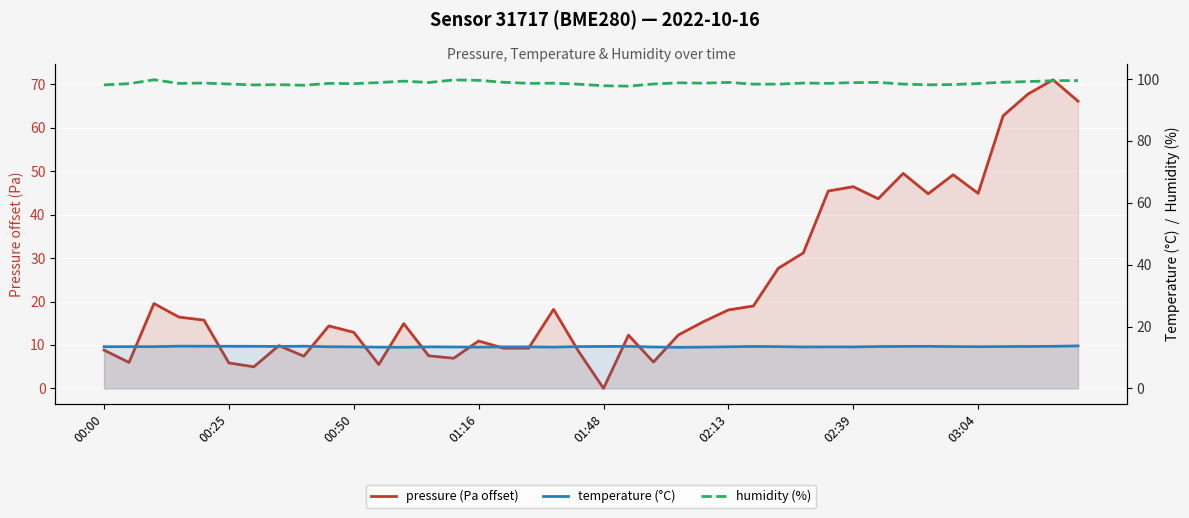

Reading left to right, extract all data points from this chart.

pressure (Pa offset): 8.8	6.0	19.5	16.4	15.7	5.9	5.0	9.9	7.4	14.4	12.9	5.5	14.9	7.5	6.9	10.9	9.2	9.2	18.2	8.5	0.0	12.2	6.1	12.3	15.4	18.1	19.0	27.7	31.2	45.4	46.4	43.7	49.5	44.8	49.2	44.9	62.8	67.8	71.1	66.1
temperature (°C): 13.5	13.5	13.5	13.6	13.6	13.6	13.6	13.6	13.6	13.5	13.4	13.3	13.3	13.4	13.4	13.3	13.4	13.4	13.3	13.5	13.6	13.6	13.4	13.3	13.3	13.4	13.6	13.5	13.4	13.4	13.4	13.5	13.6	13.6	13.5	13.5	13.5	13.6	13.6	13.7
humidity (%): 98.1	98.5	99.8	98.6	98.7	98.4	98.1	98.2	98.0	98.6	98.5	98.9	99.3	98.9	99.7	99.6	99.0	98.6	98.7	98.3	97.8	97.7	98.4	98.8	98.7	98.9	98.4	98.4	98.7	98.6	98.8	98.9	98.4	98.1	98.2	98.5	99.0	99.2	99.5	99.5